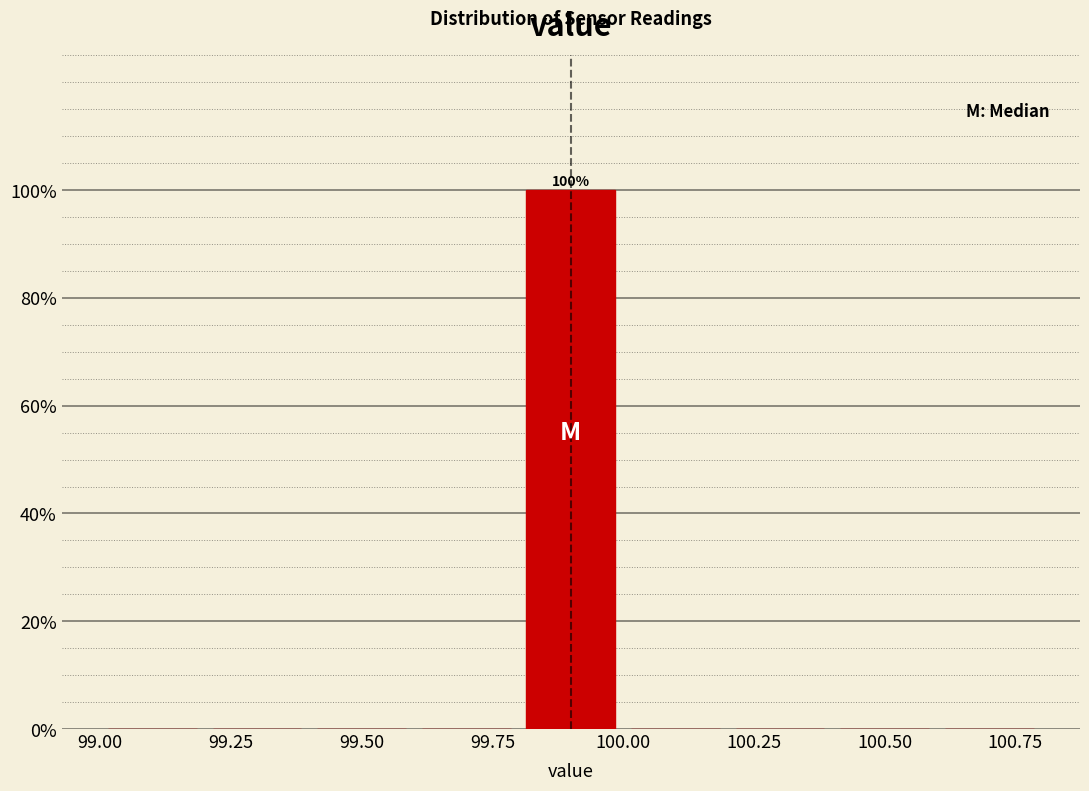

Which range on the x-axis has the tallest bar?

99.8 to 100.0